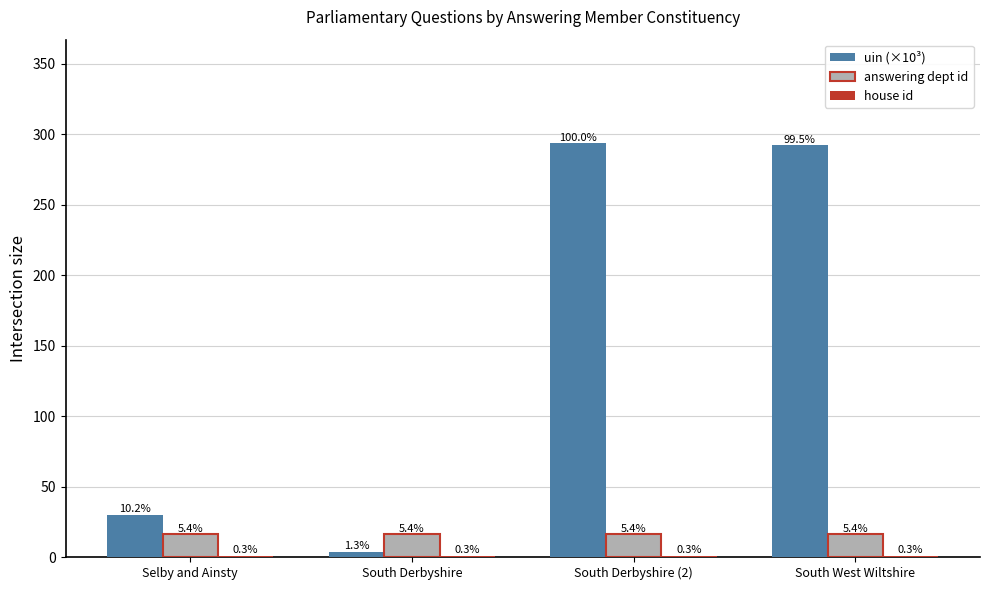

At which category does the chart reach its peak across all series?

South Derbyshire (2)